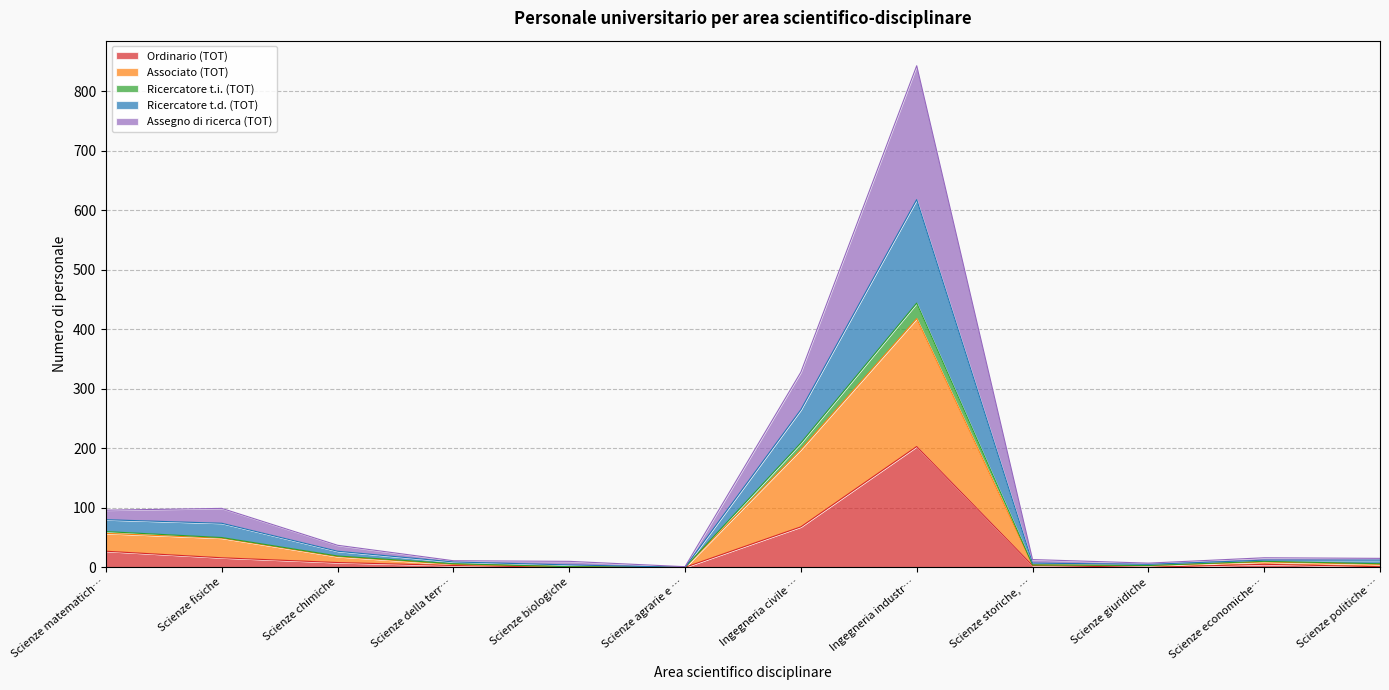

At which category is the sum across all series the highest?

Ingegneria industr…